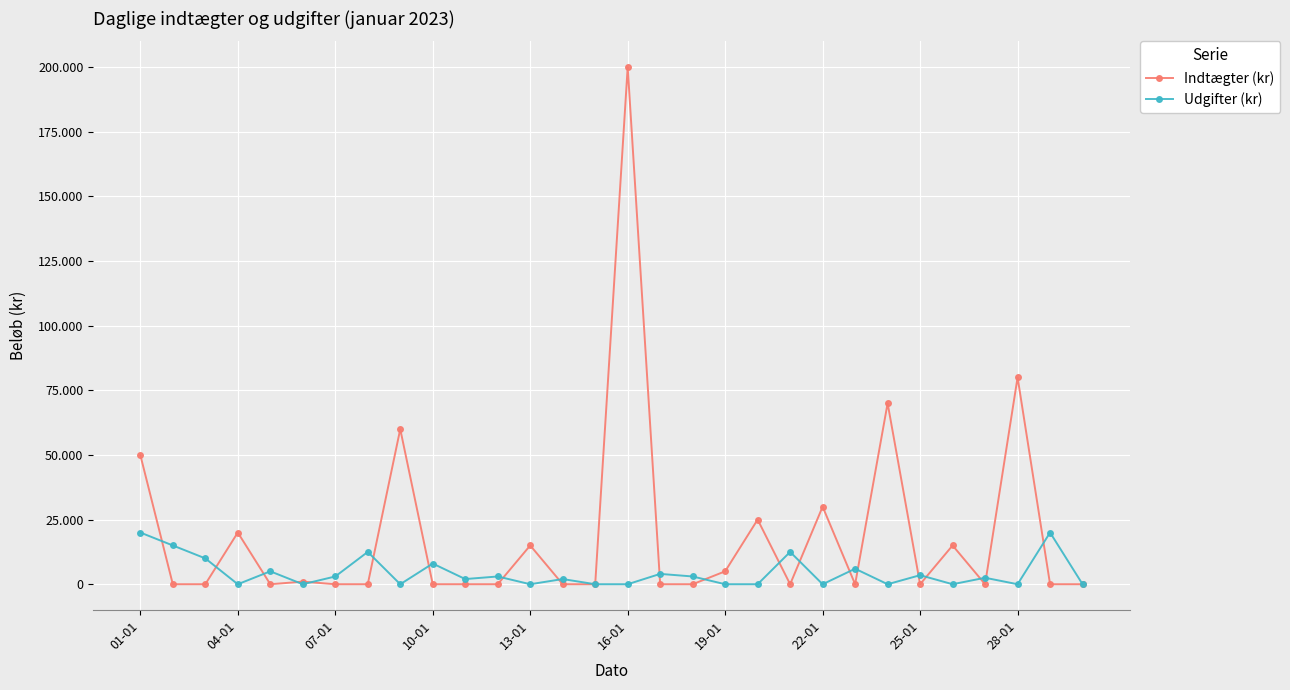

What is the sum of all Udgifter (kr) values?

132000